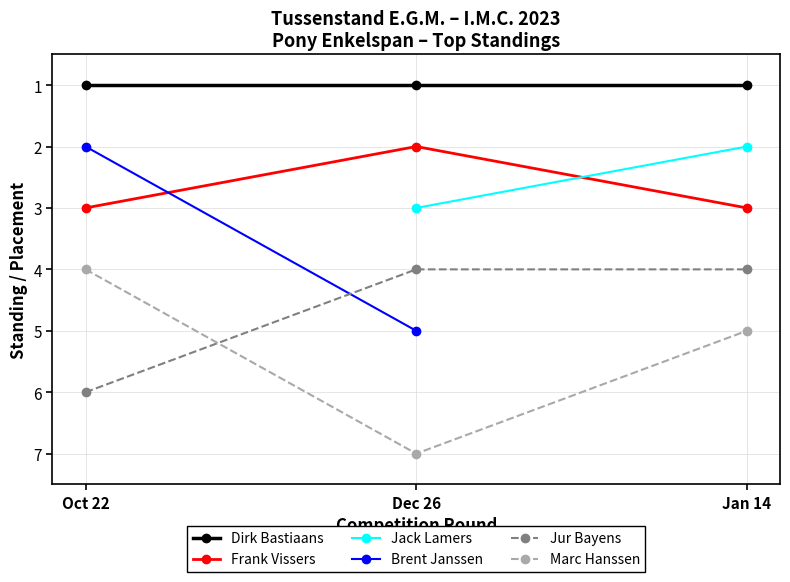

True or false: Dirk Bastiaans has a value of 1 at Dec 26.

True